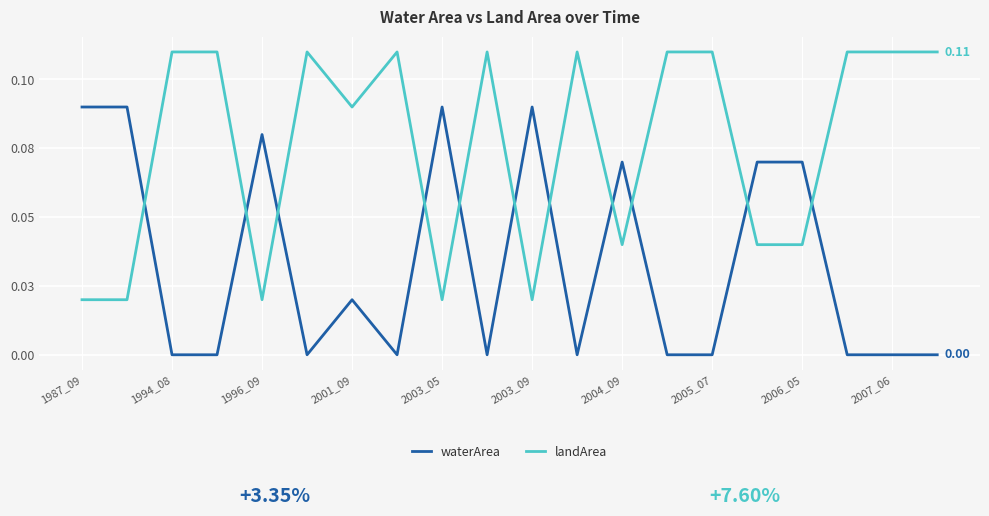

Does the chart have visible grid lines?

Yes